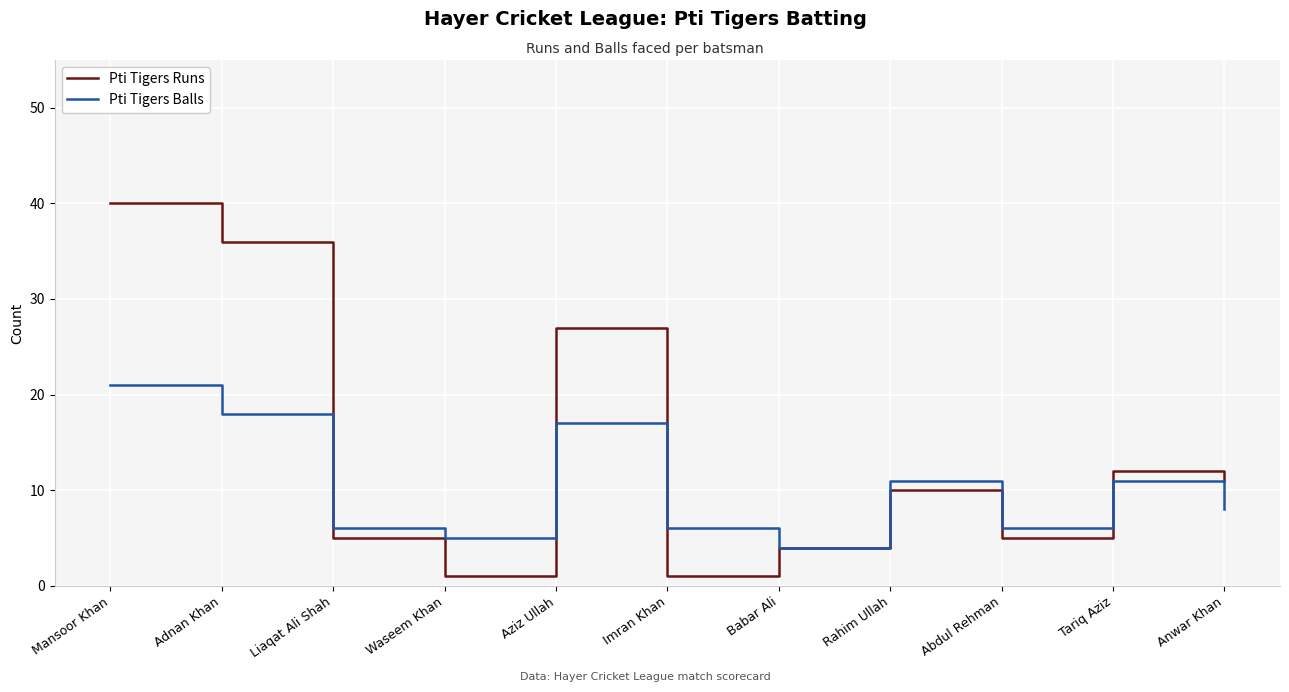

What is the average value of the Pti Tigers Balls series?

10